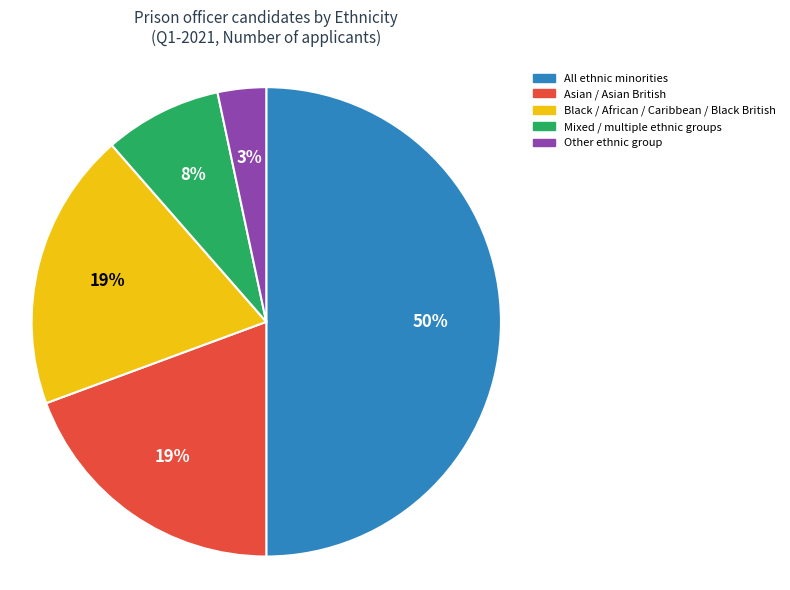

What percentage is the Asian / Asian British slice, to the nearest percent?

19%